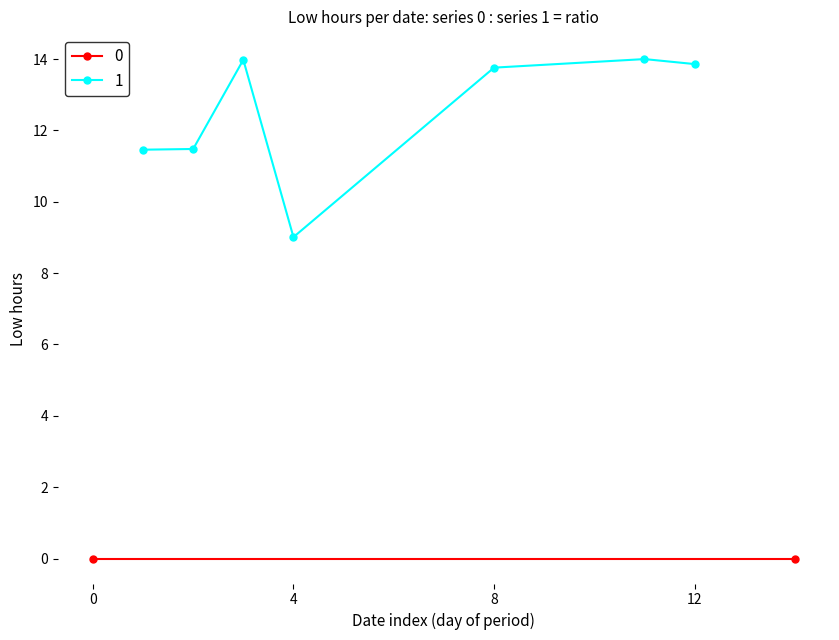

Which series has the largest range (max minus min)?

1